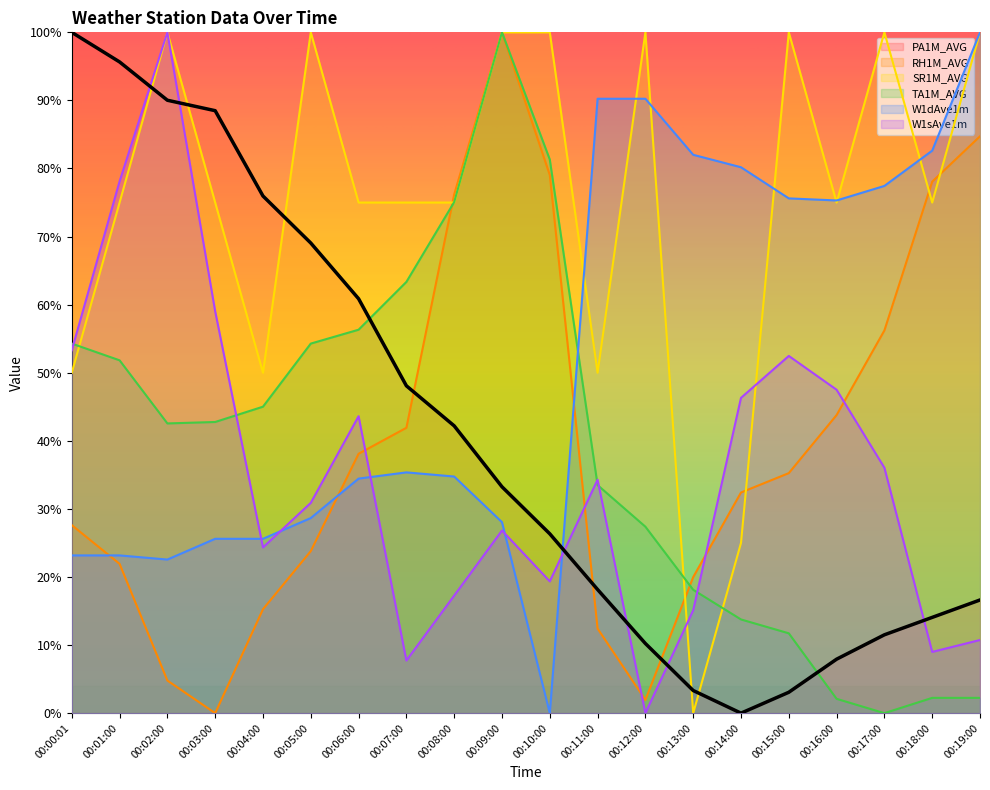

In RH1M_AVG, how many points are higher than both neighbors (excluding endpoints)?

1